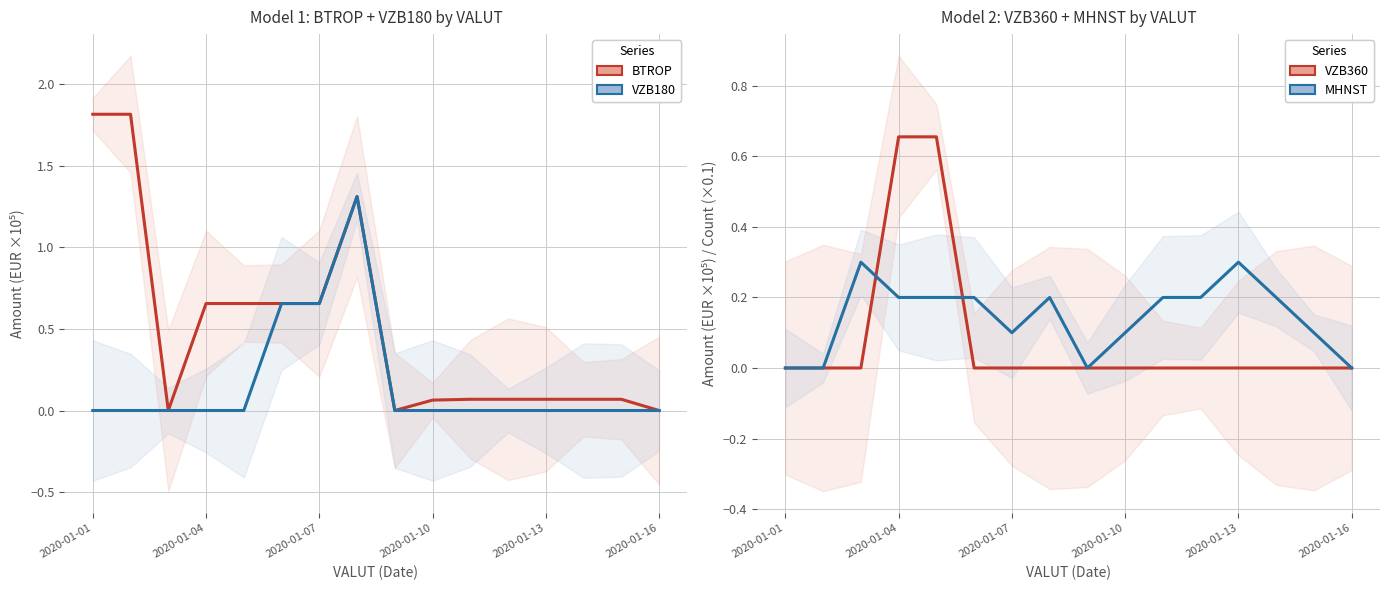

The value of VZB180 at 14 is -0.5. True or false?

False